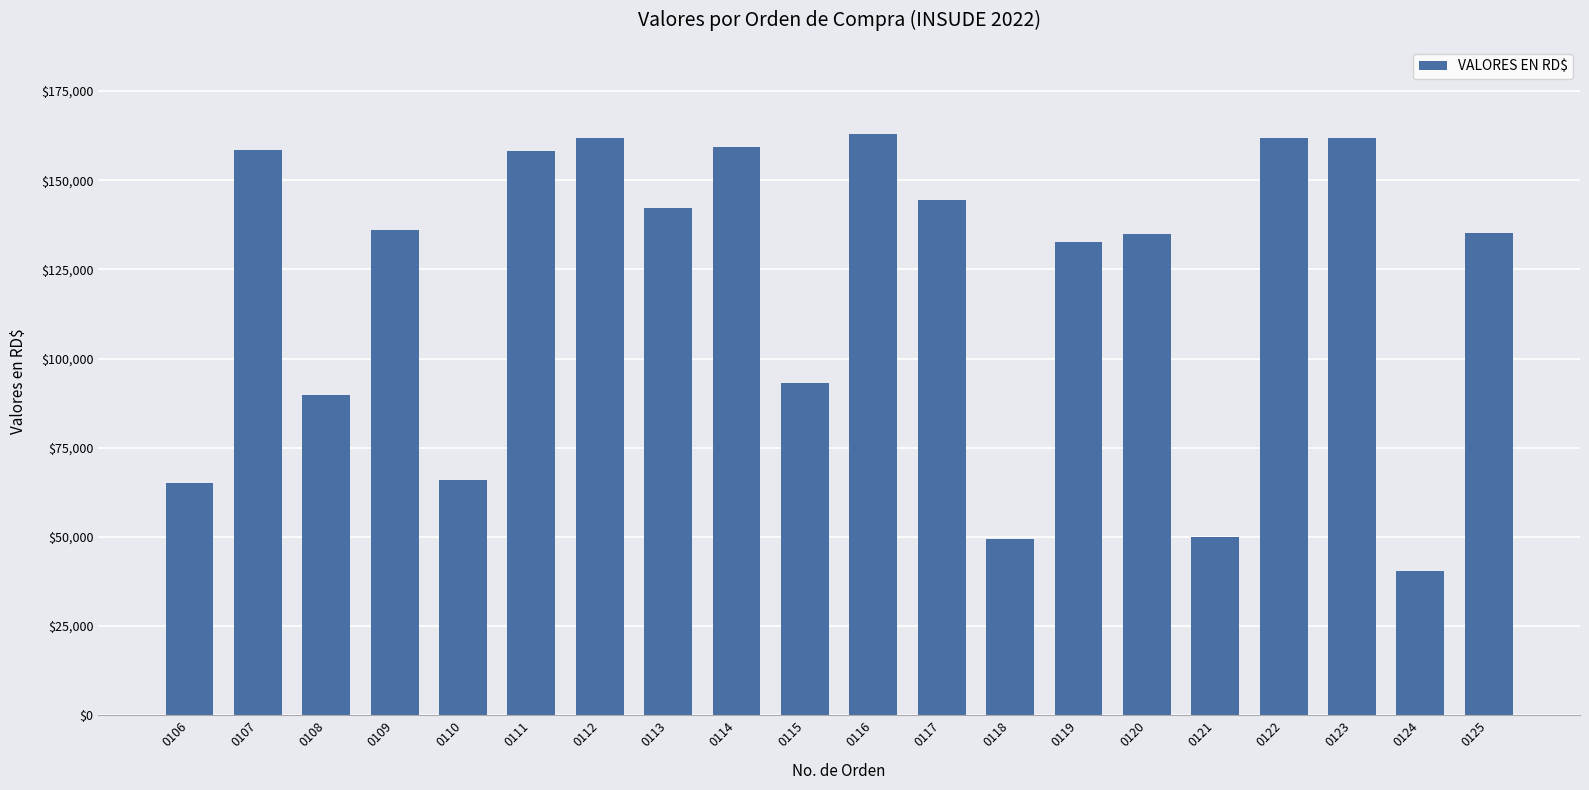

Between 0107 and 0119, which is larger?

0107